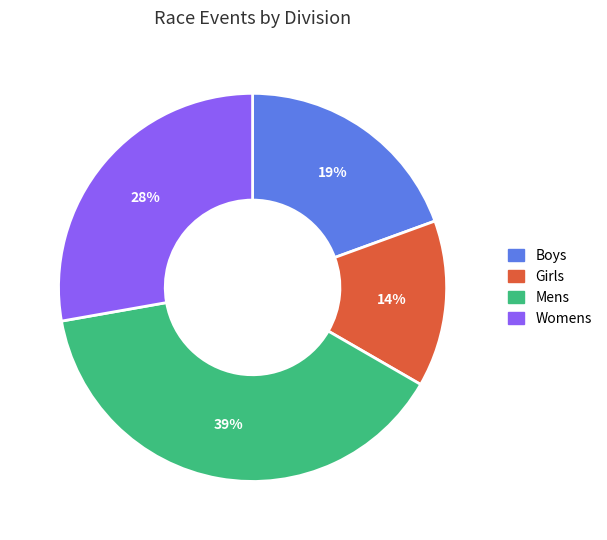

Count the number of slices in the pie.

4